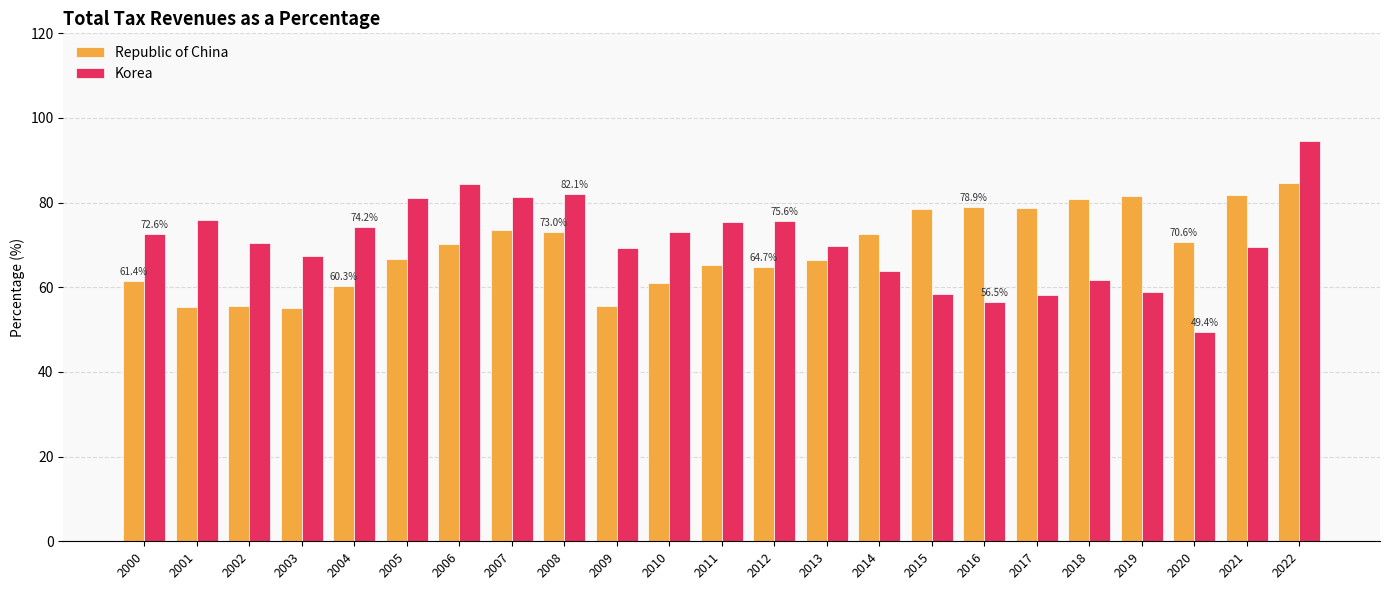

Read the Korea value at 2014.

63.9